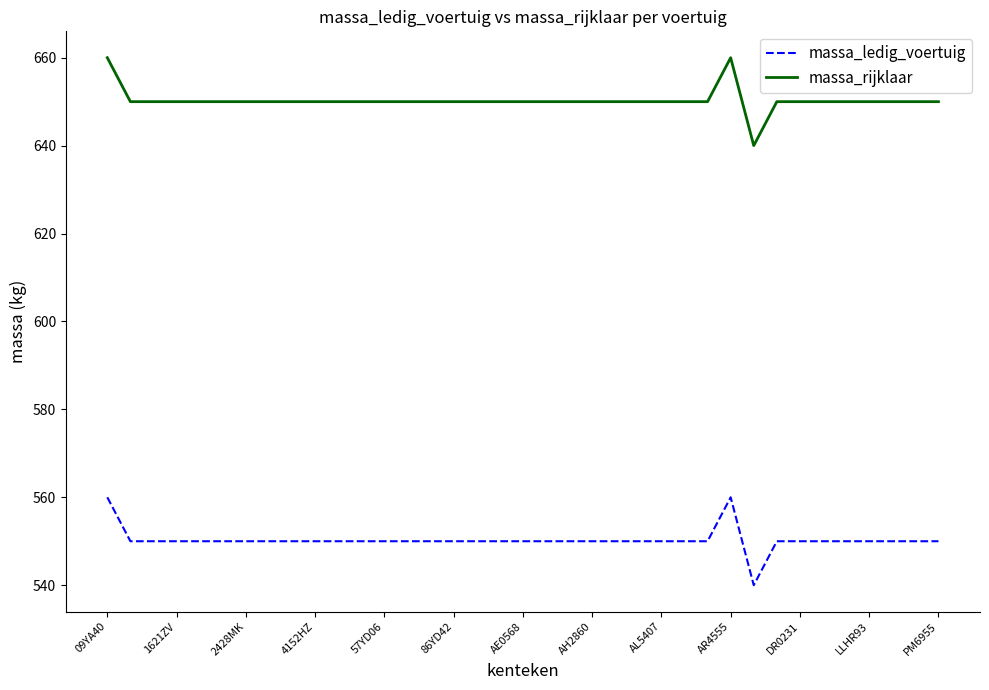

What is the difference between the maximum and minimum values in the massa_rijklaar series?

20